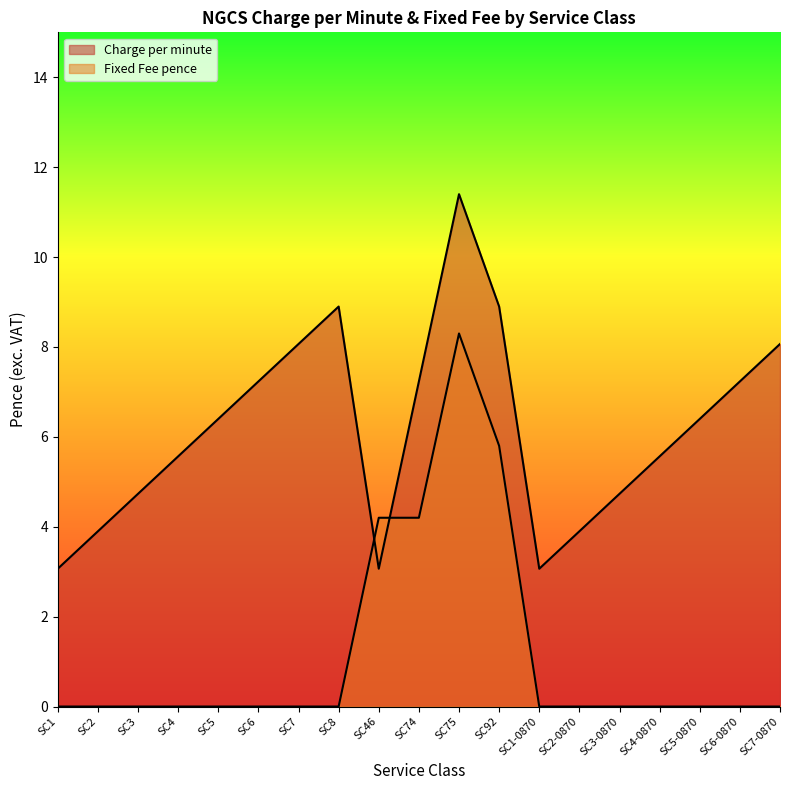

After their last crossing, which series has the higher values: Fixed Fee pence or Charge per minute?

Charge per minute